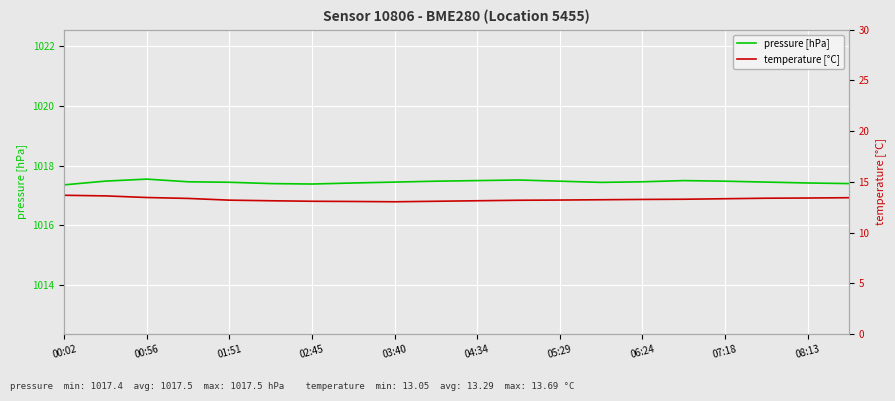

How many lines are shown in the chart?

2